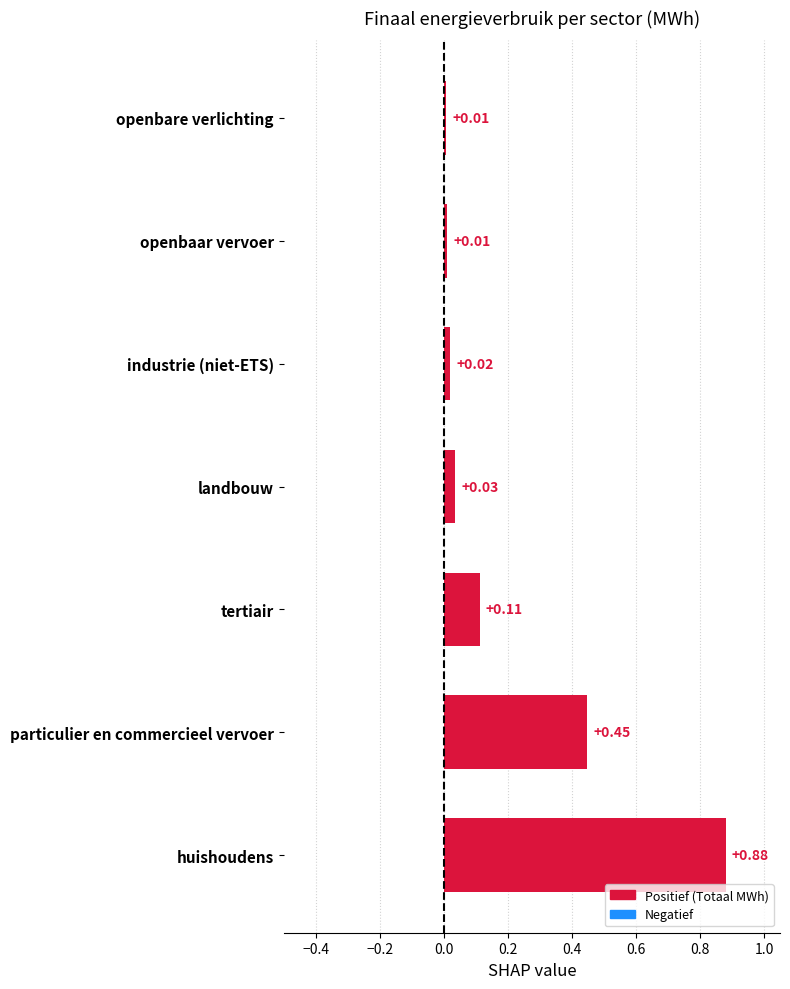

What is the sum of all values?

1.5